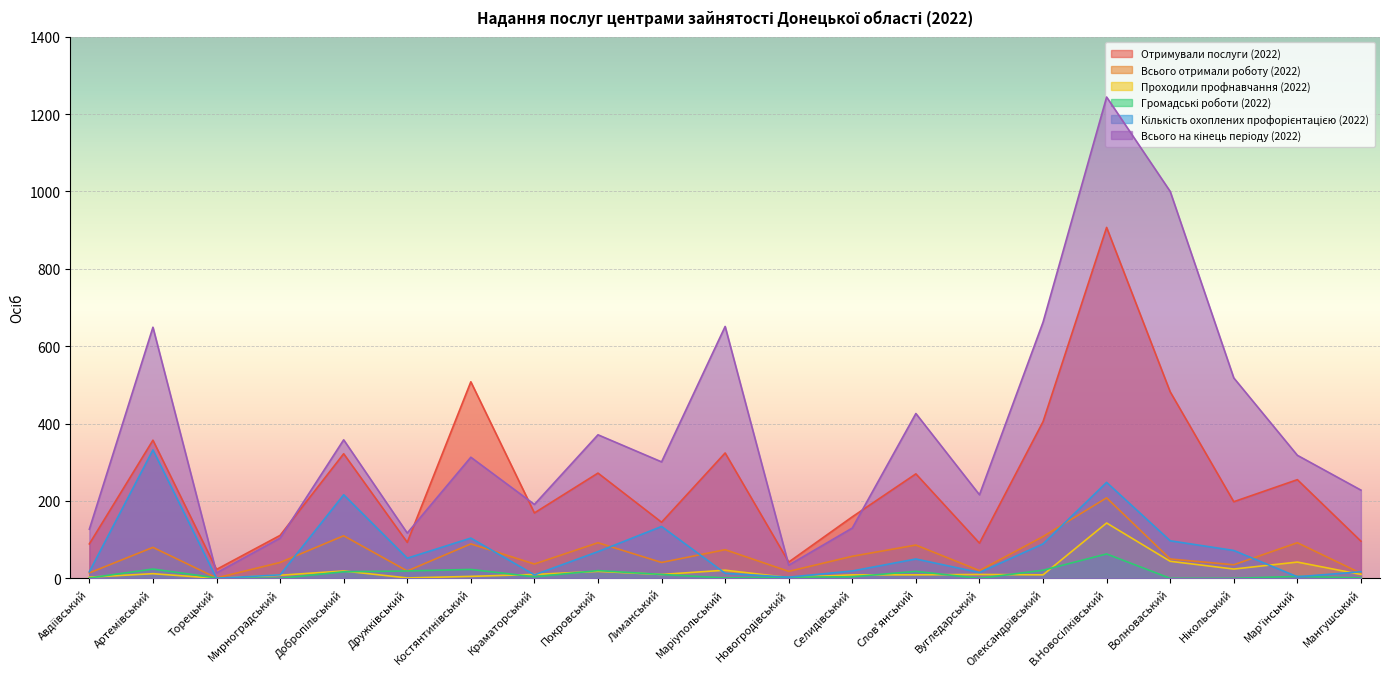

How many categories are shown in the chart?

21